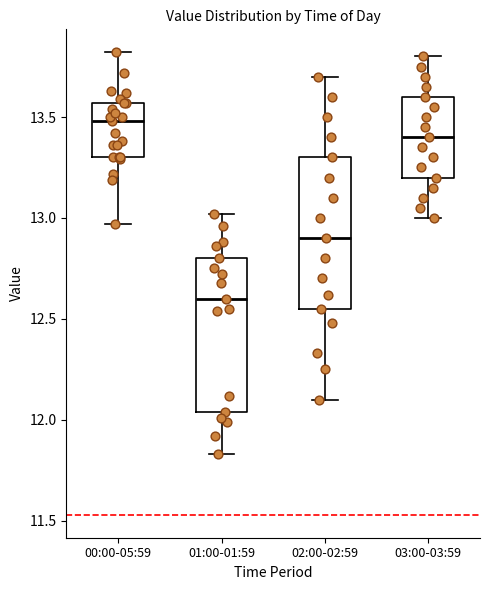

Reading left to right, read every box against the y-axis: the position of its median line, the range the box covers, and the ends of its whiskers. The values are not printed on the chart, so give them approximately, as read against the axis.

00:00-05:59: median 13.50, box 13.30 to 13.55, whiskers 12.95 to 13.80
01:00-01:59: median 12.60, box 12.05 to 12.80, whiskers 11.85 to 13.00
02:00-02:59: median 12.90, box 12.55 to 13.30, whiskers 12.10 to 13.70
03:00-03:59: median 13.40, box 13.20 to 13.60, whiskers 13.00 to 13.80